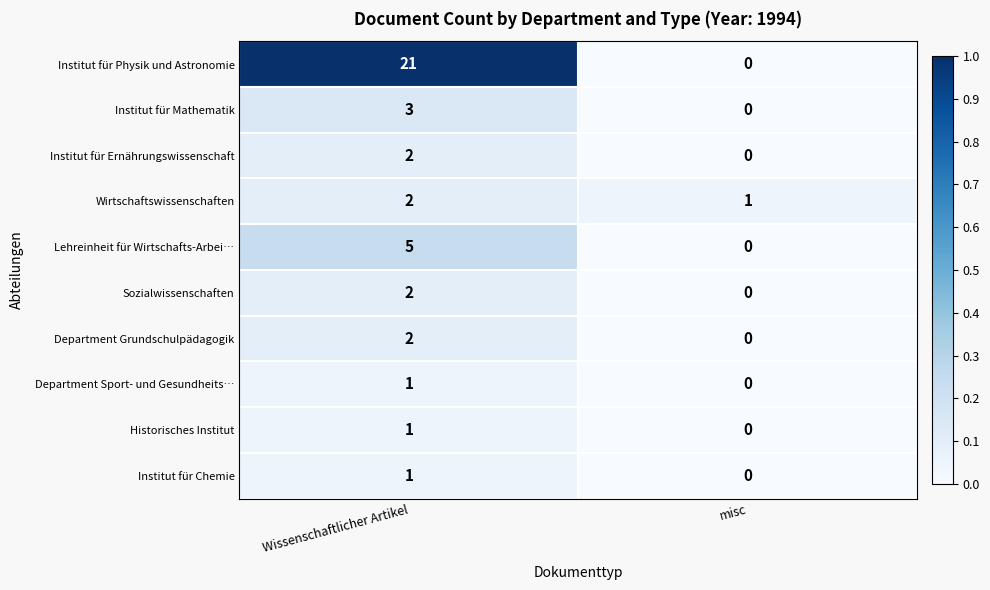

What is the difference between the highest and lowest values at Wissenschaftlicher Artikel?

20